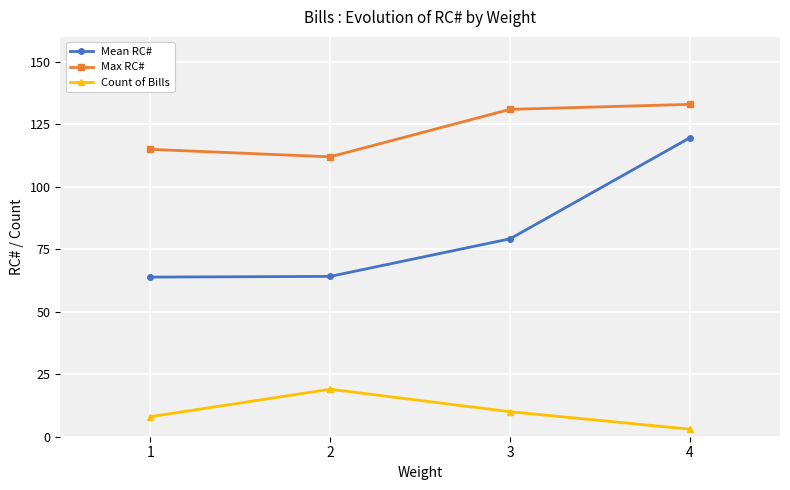

Does the chart have visible grid lines?

Yes